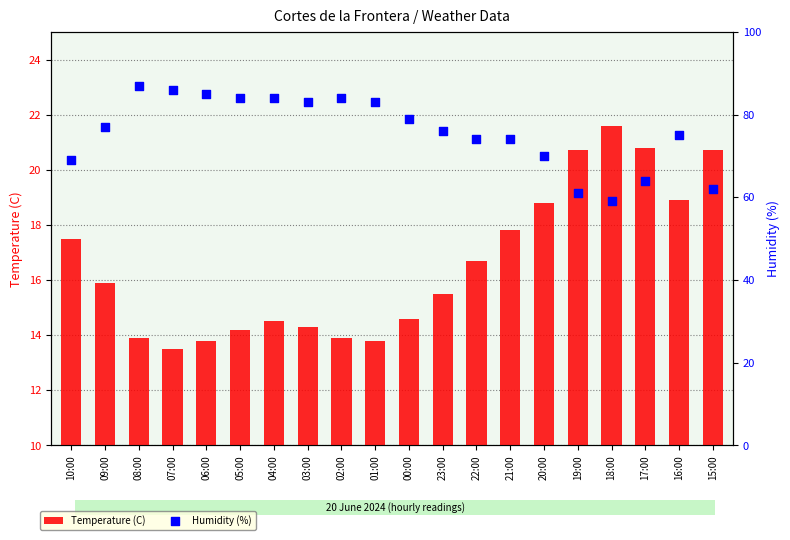

At which category is the sum across all series the highest?

08:00